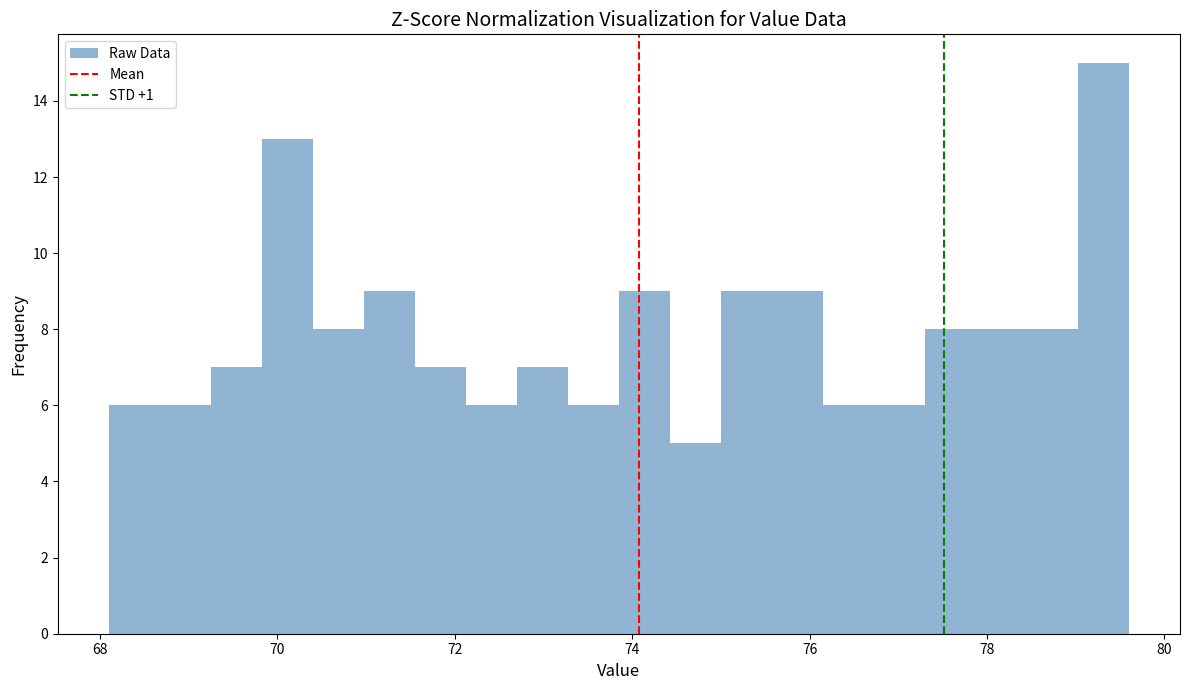

Around what value on the x-axis is the tallest bar? Give the approximate position of its centre, as read against the axis.

79.4